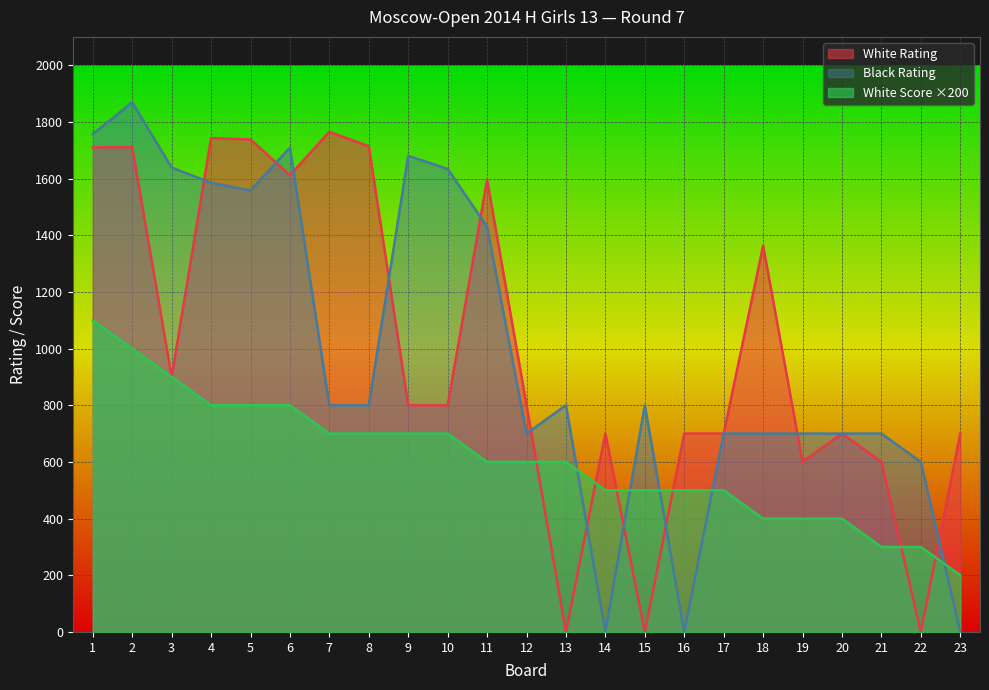

What is the difference between the highest and lowest values at 23?

700